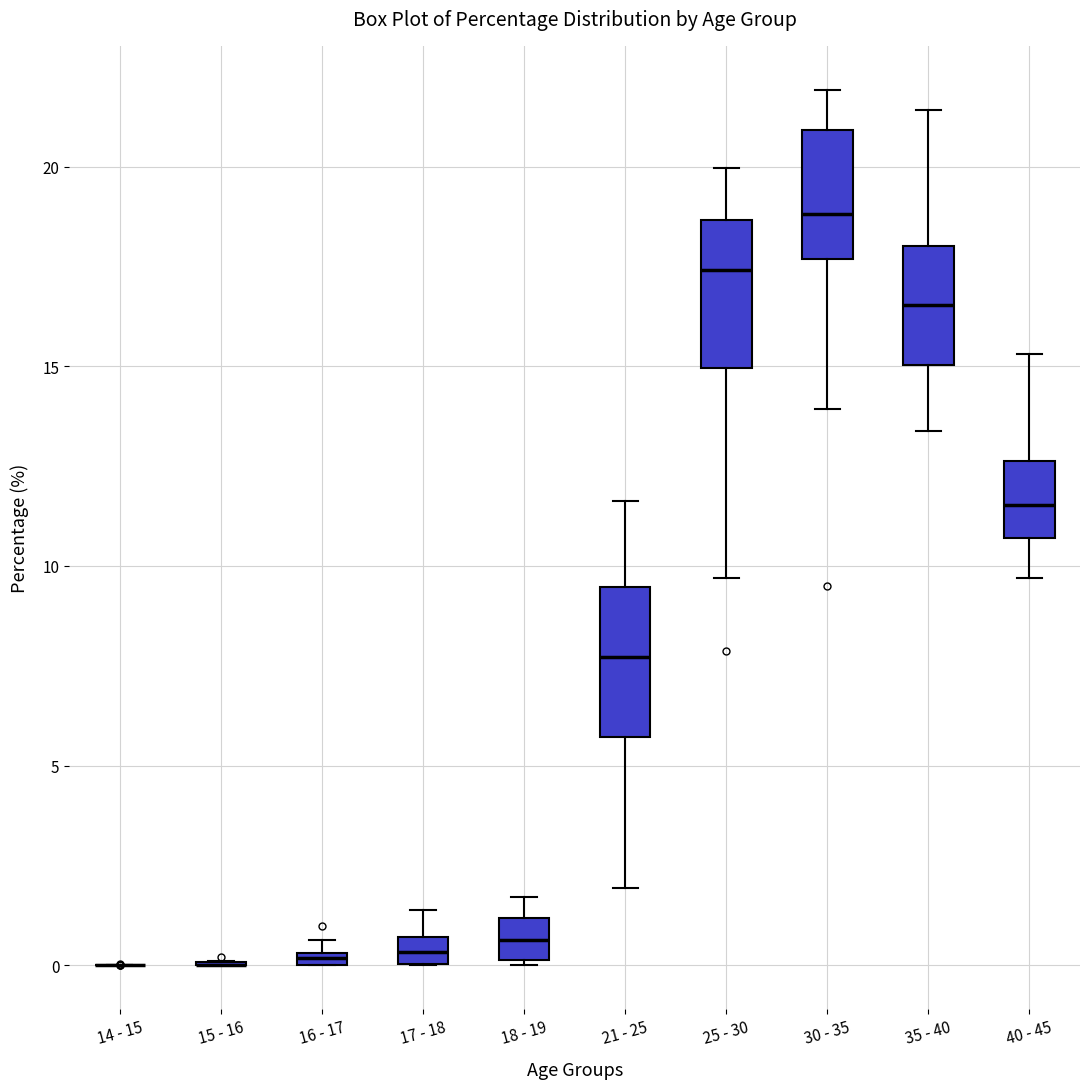

Where is the lower edge of the box for 40 - 45 on the y-axis? The values are not printed on the chart, so give them approximately, as read against the axis.

10.5